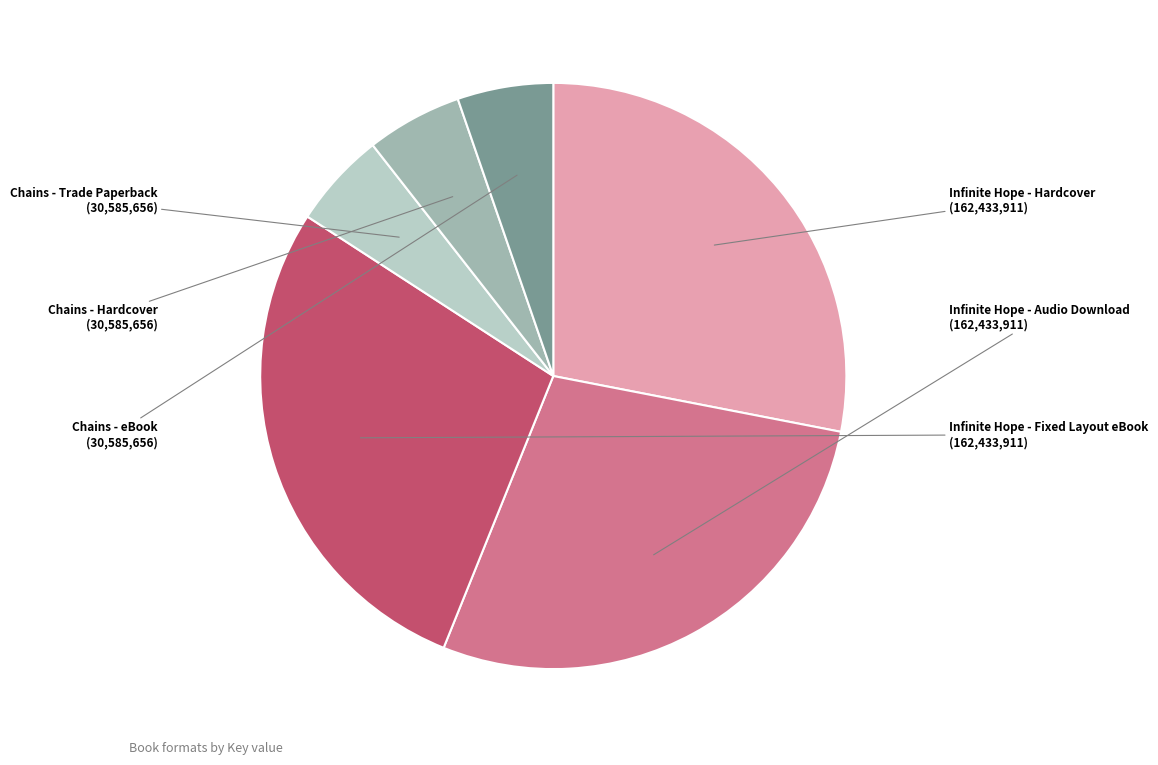

Is there a majority slice in this chart?

No